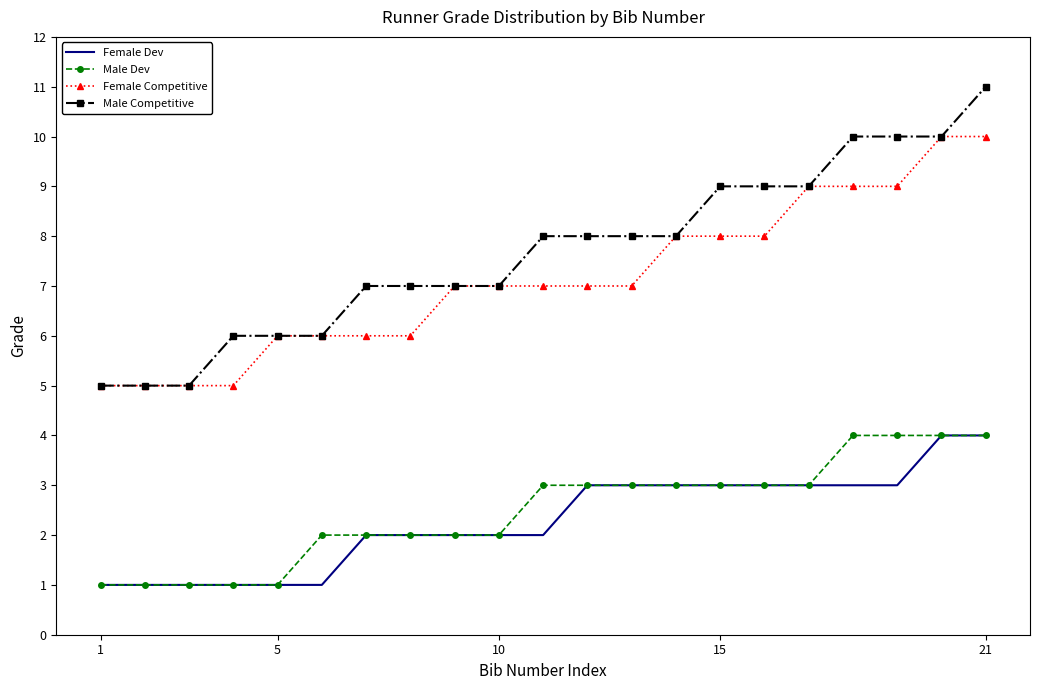

Which series has the largest total across all categories?

Male Competitive